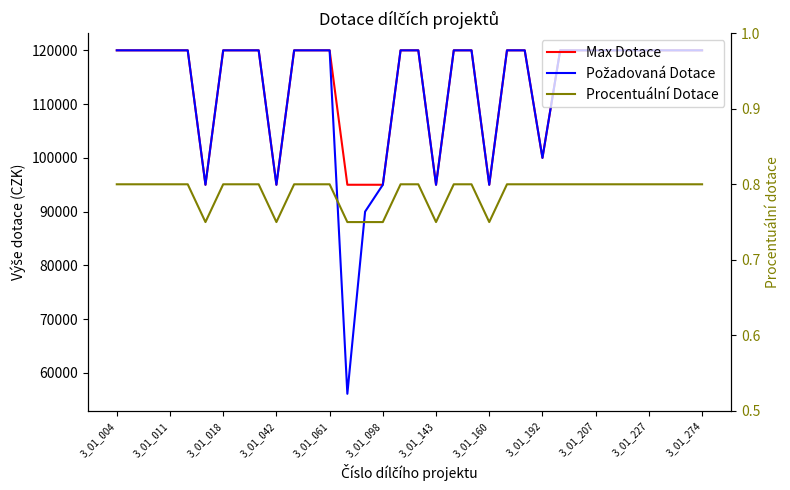

What is the total value across all series at 32?

240000.8